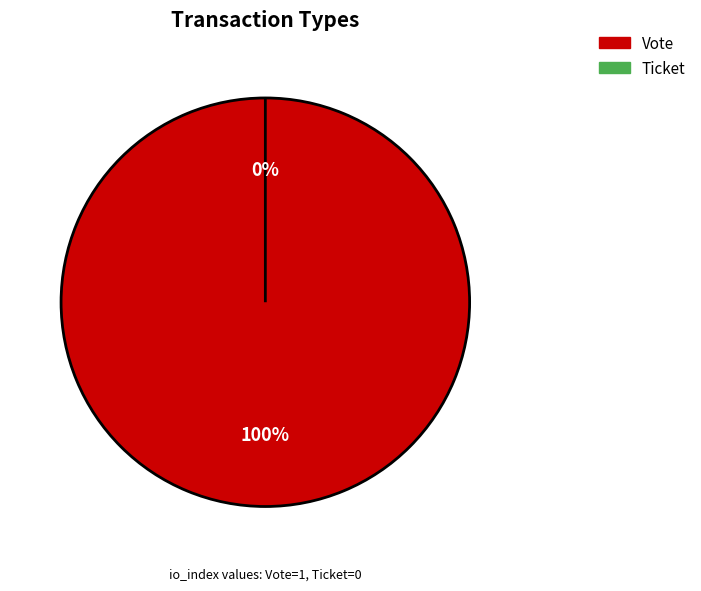

What percentage is the Vote slice, to the nearest percent?

100%